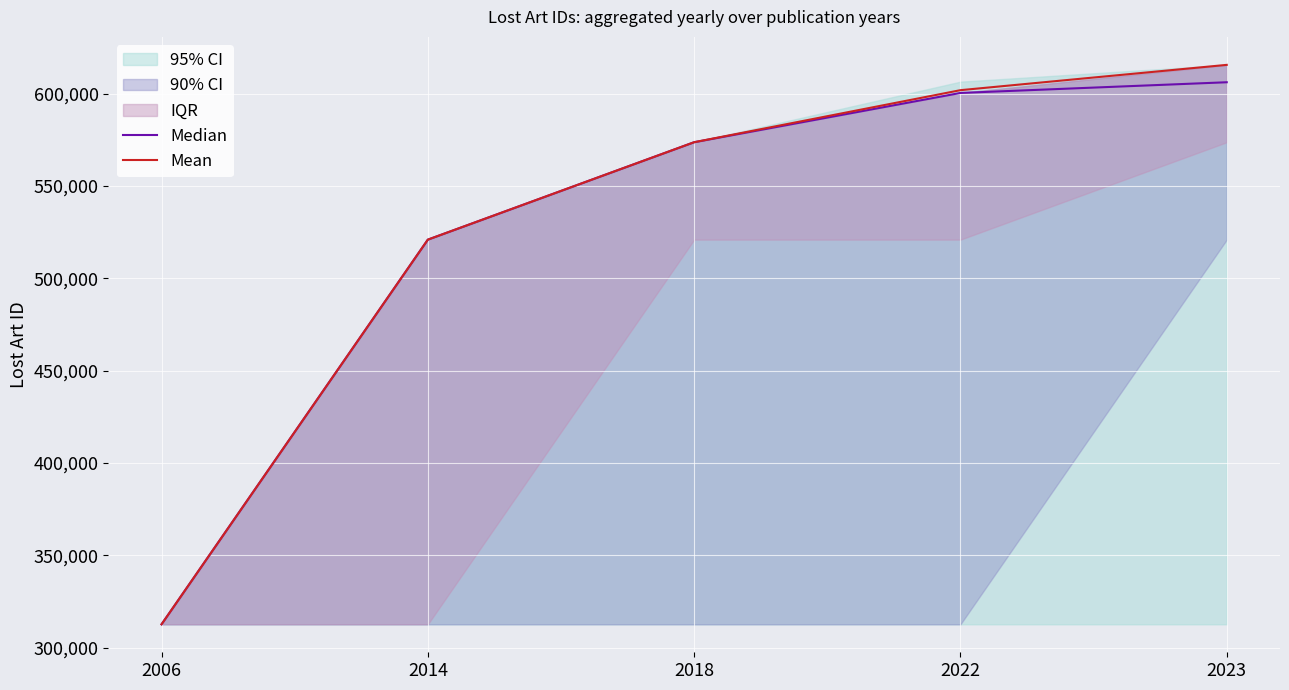

Which has a higher value, 2006 or 2018?

2018